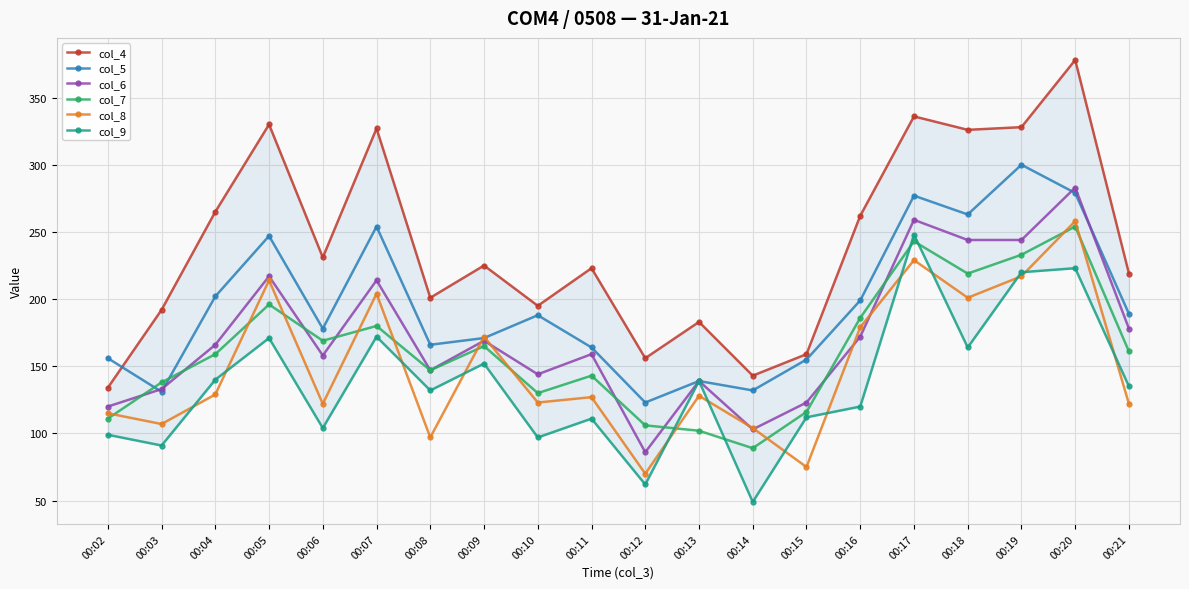

Which category has the highest value across all series?

00:20